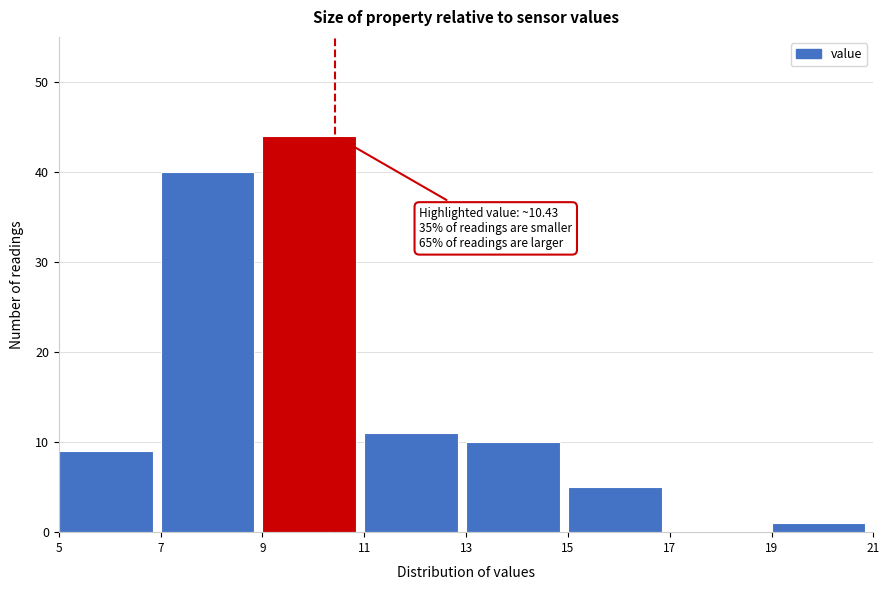

Which range on the x-axis has the tallest bar?

9 to 11